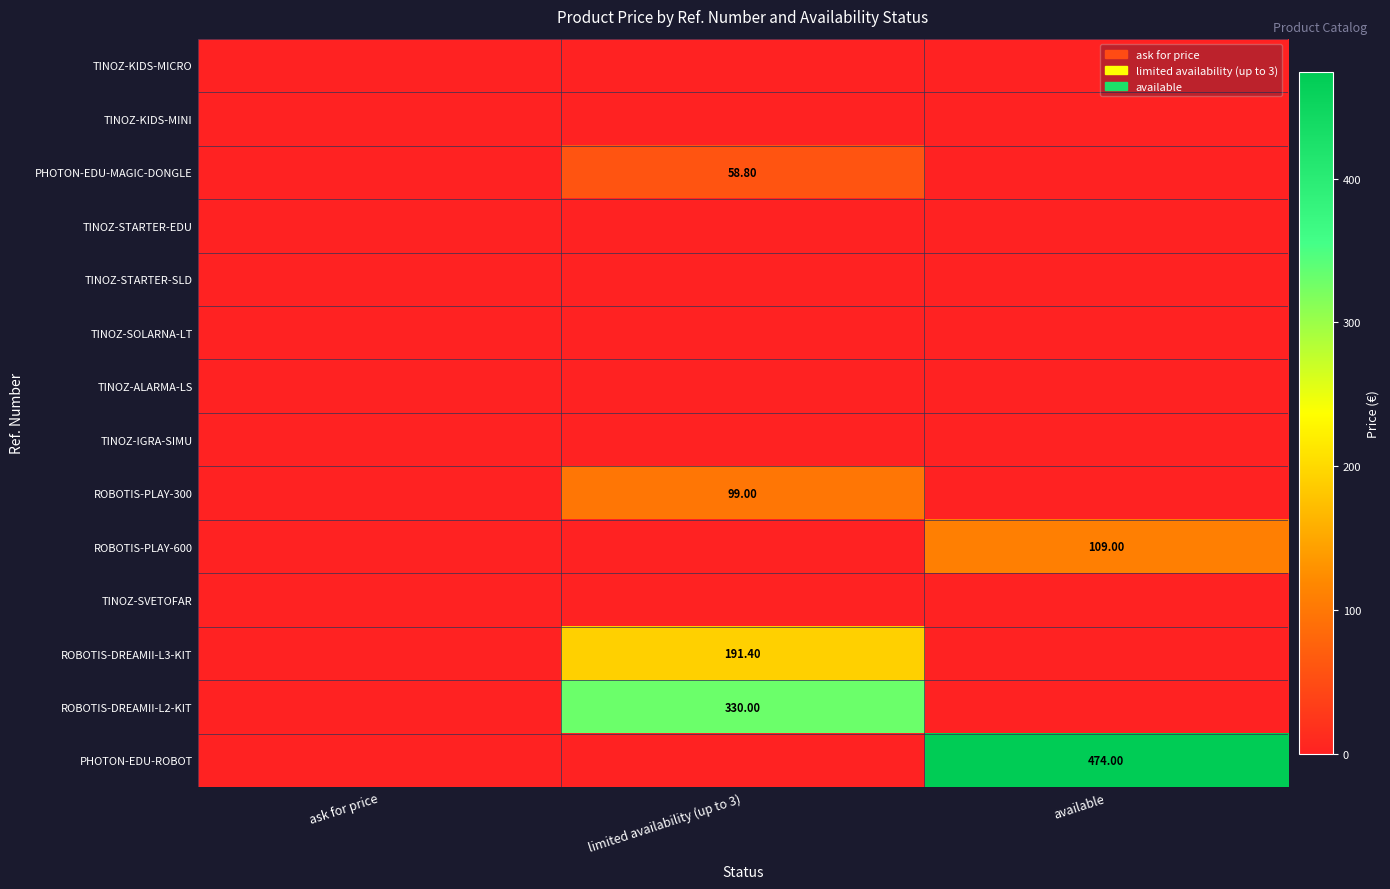

Which series has the widest spread of values?

PHOTON-EDU-ROBOT